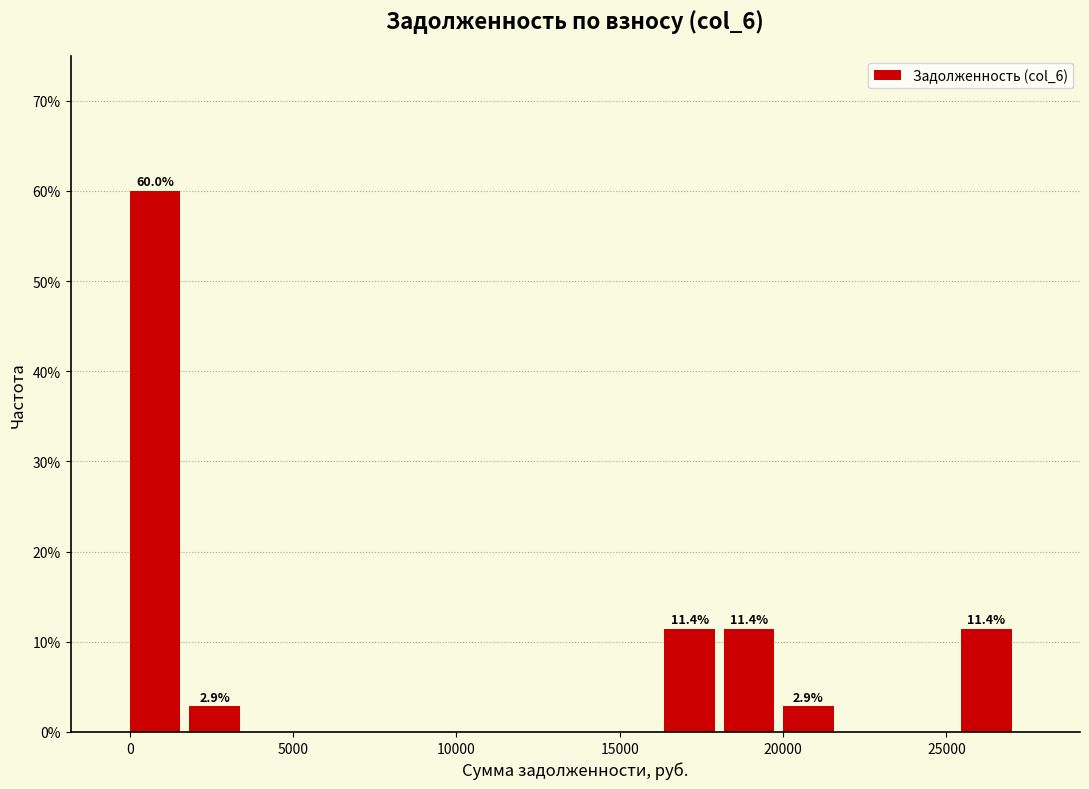

Around what value on the x-axis is the tallest bar? Give the approximate position of its centre, as read against the axis.

1000